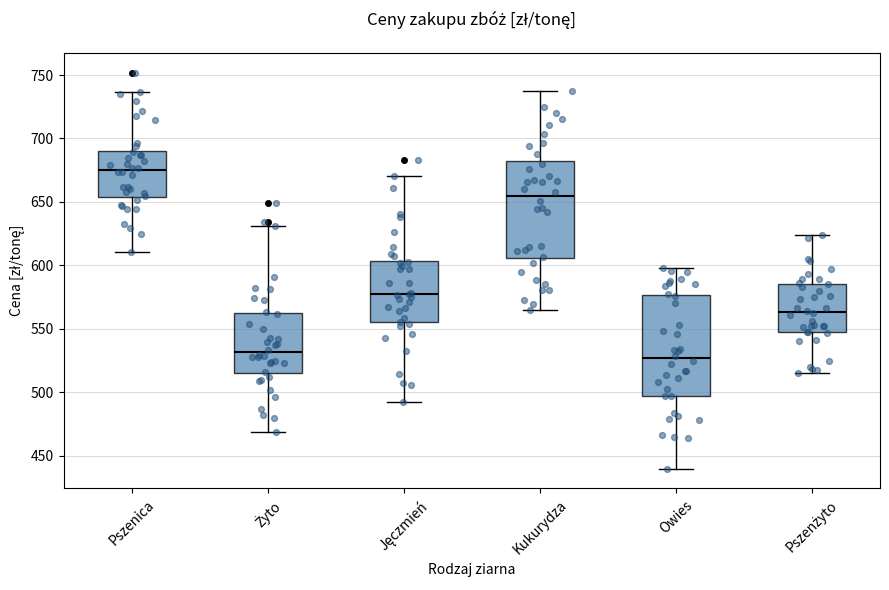

Where does the lower whisker of the box for Pszenica end on the y-axis? The values are not printed on the chart, so give them approximately, as read against the axis.

610